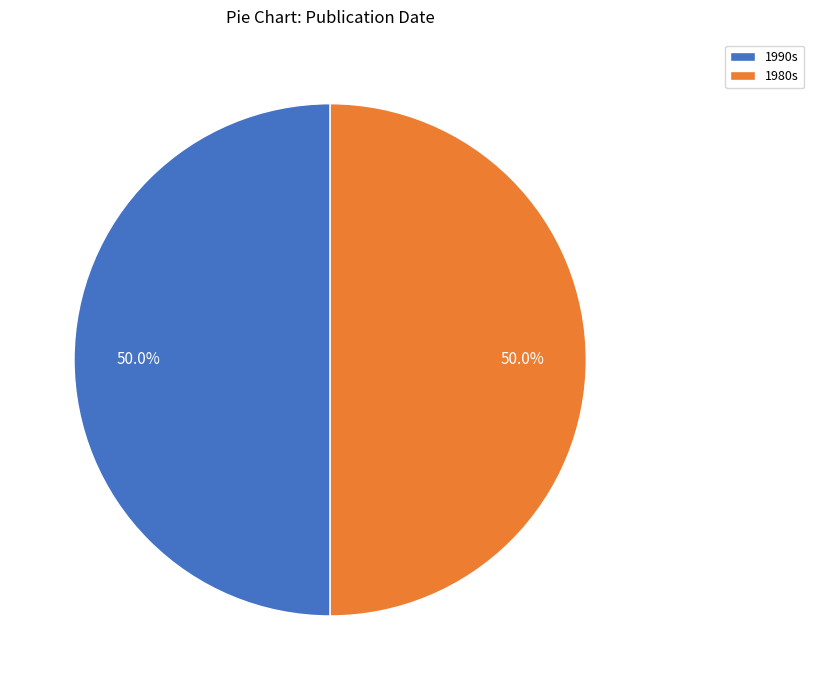

Count the number of slices in the pie.

2